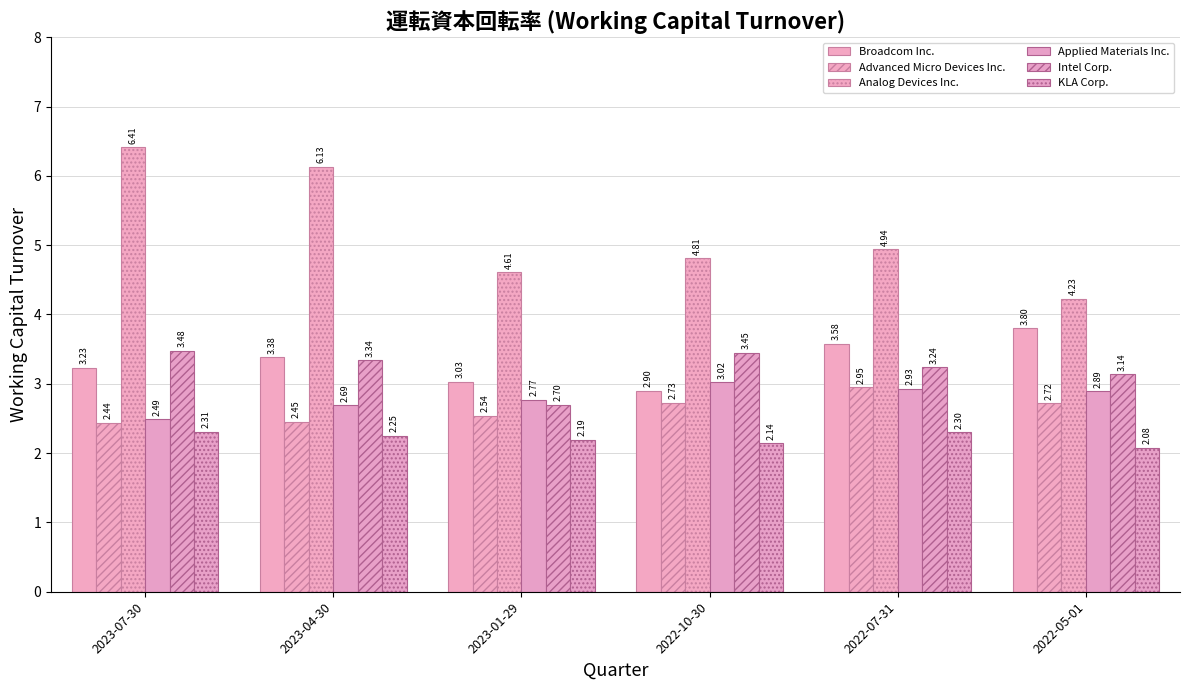

Count the number of categories in the chart.

6